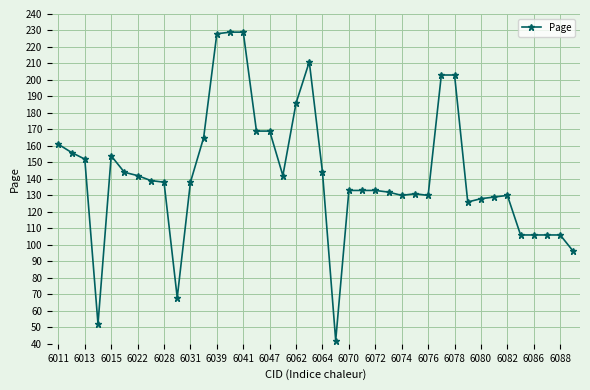

What is the minimum value shown in the chart?

42